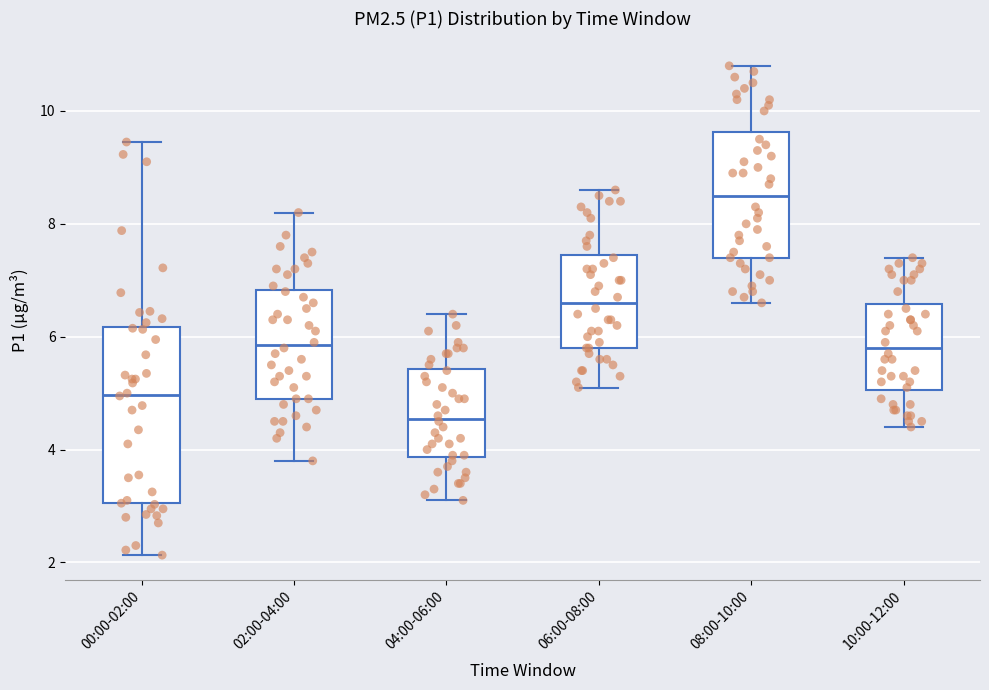

Which box is the tallest, from its lower edge to its upper edge?

00:00-02:00